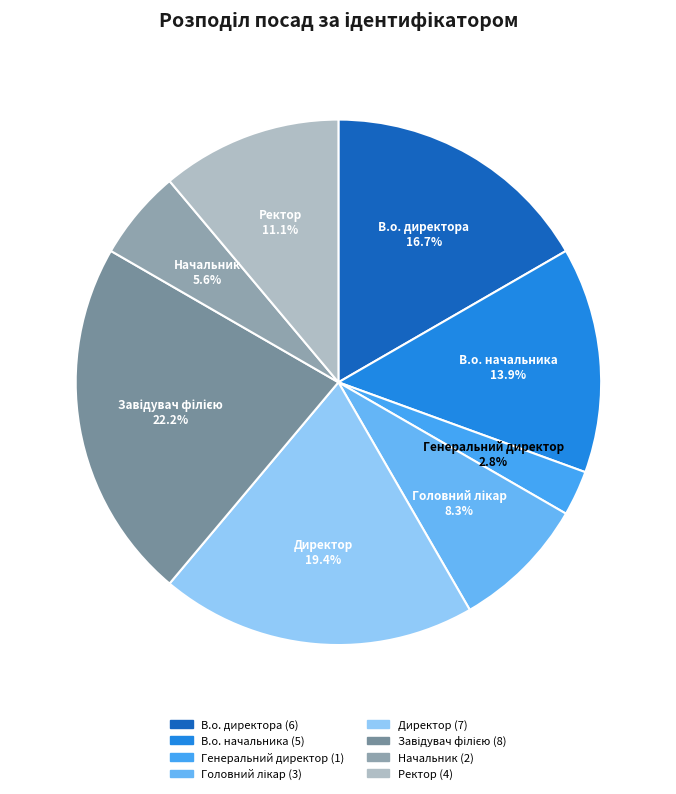

Is there a majority slice in this chart?

No